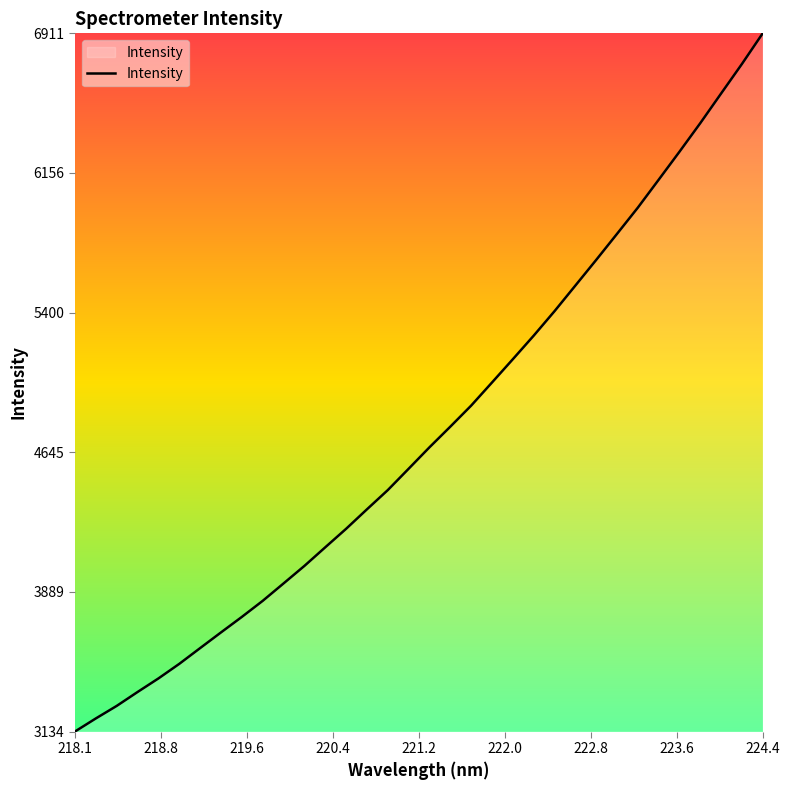

What is the minimum value shown in the chart?

3134.5